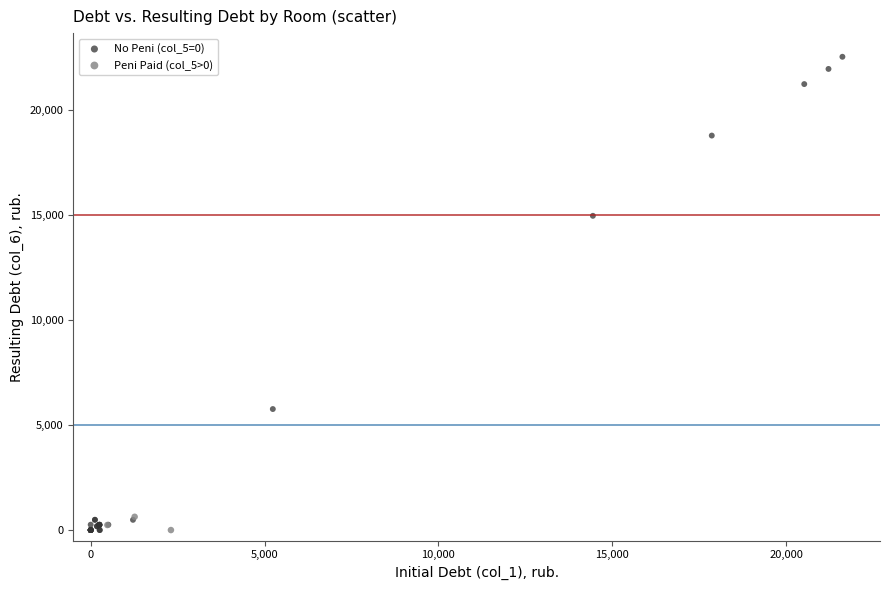

Which series has the largest Y range (max minus min)?

No Peni (col_5=0)